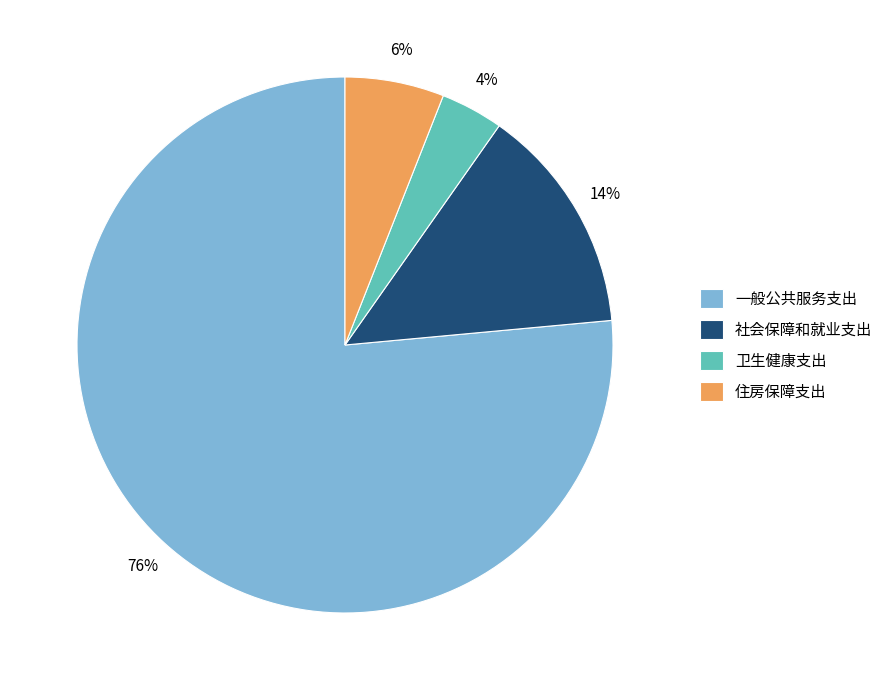

Rank the categories by value from highest to lowest.

一般公共服务支出, 社会保障和就业支出, 住房保障支出, 卫生健康支出